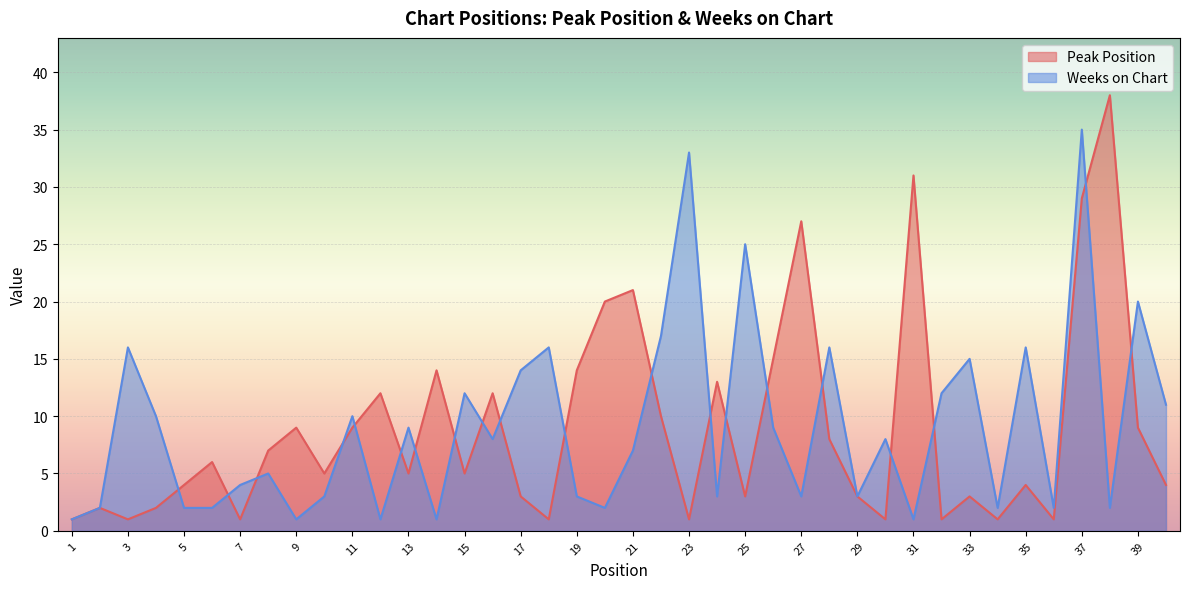

True or false: Weeks on Chart and Peak Position intersect in this chart.

True